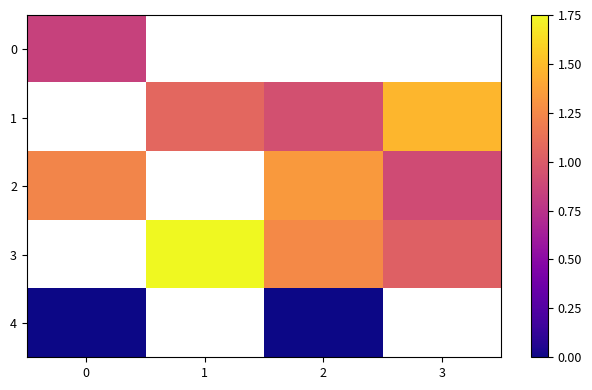

At how many categories does at least one series exceed 1?

4